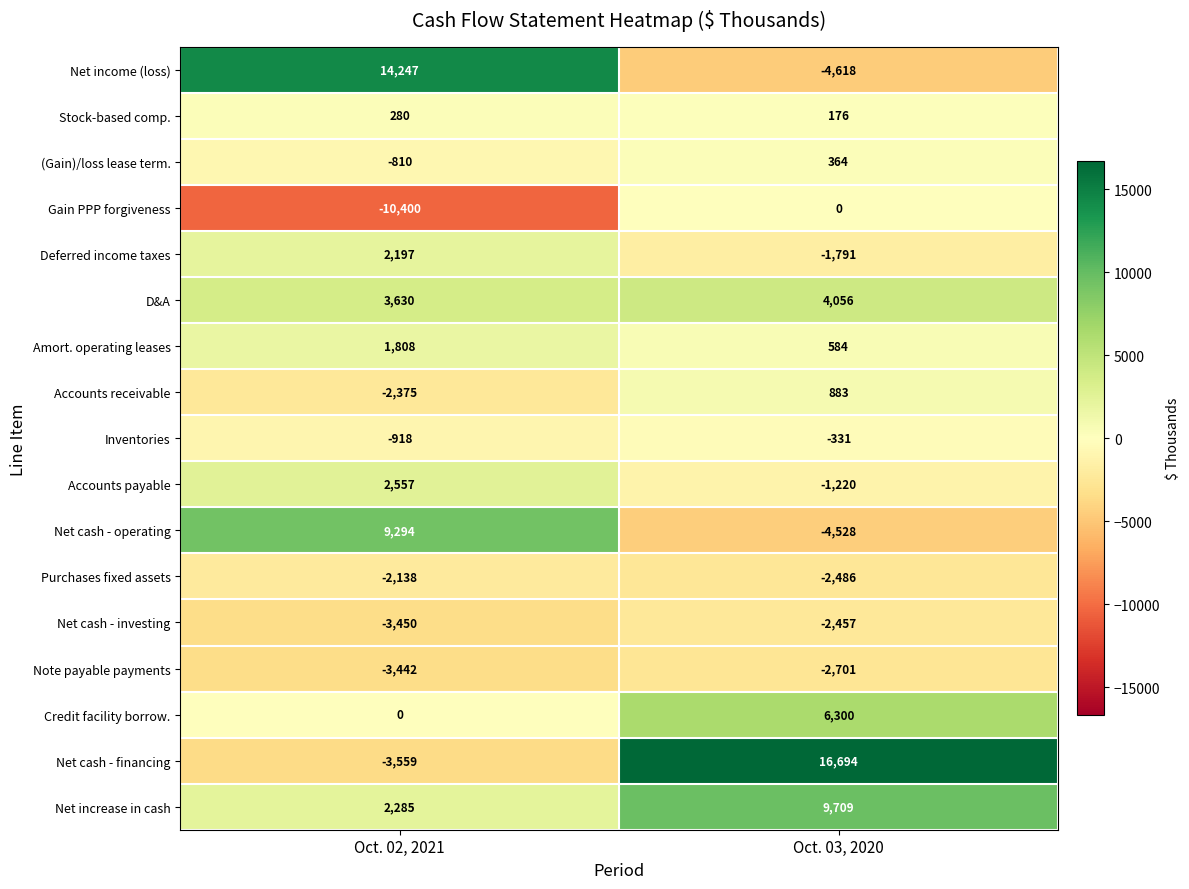

List the labels in order of Note payable payments value, smallest first.

Oct. 02, 2021, Oct. 03, 2020